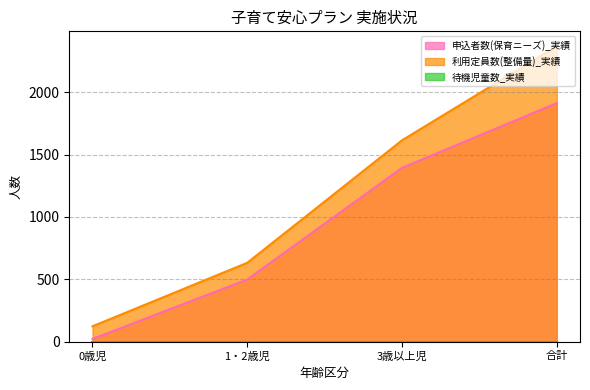

Which series has the largest total across all categories?

利用定員数(整備量)_実績